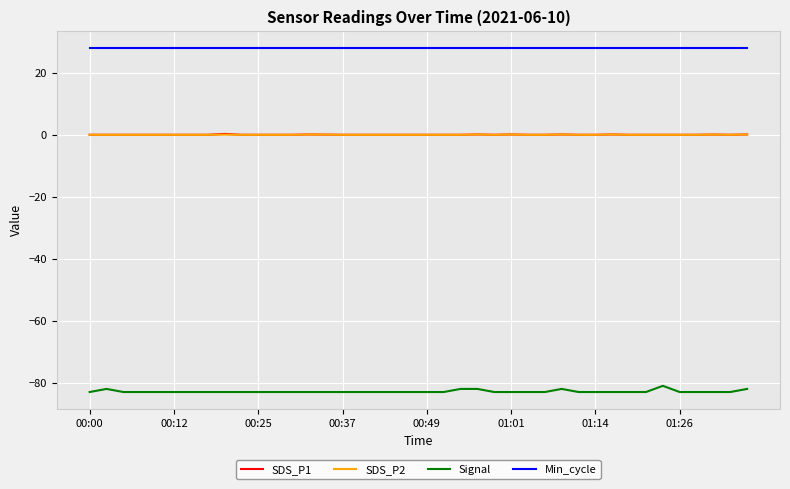

Which series has the widest spread of values?

Signal